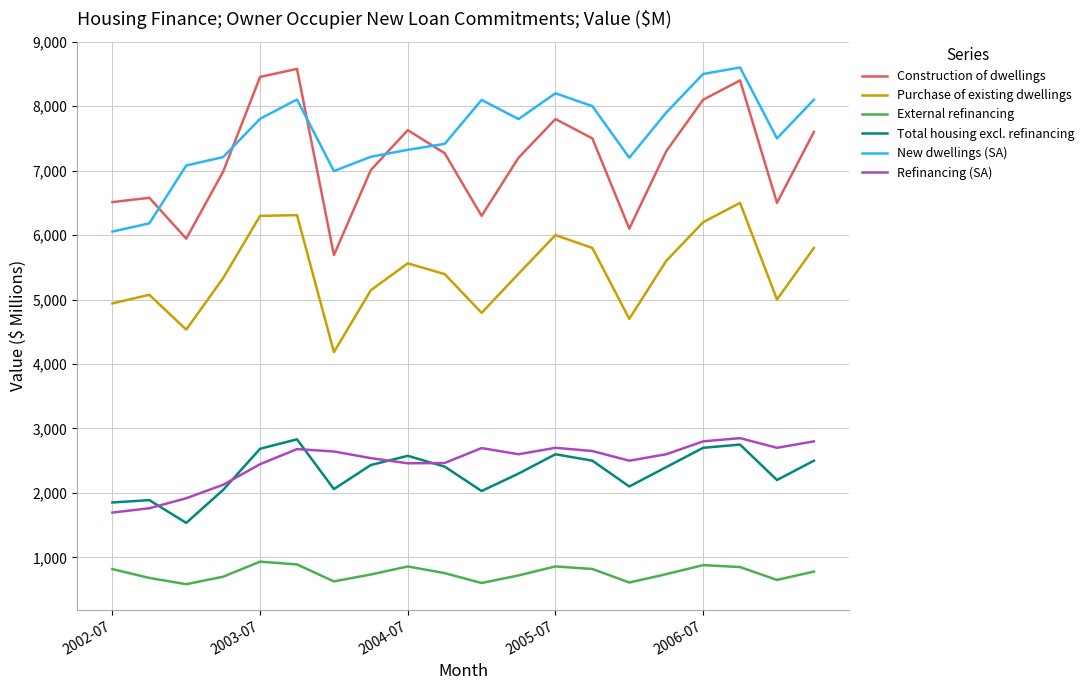

True or false: External refinancing and Purchase of existing dwellings cross at least once.

False